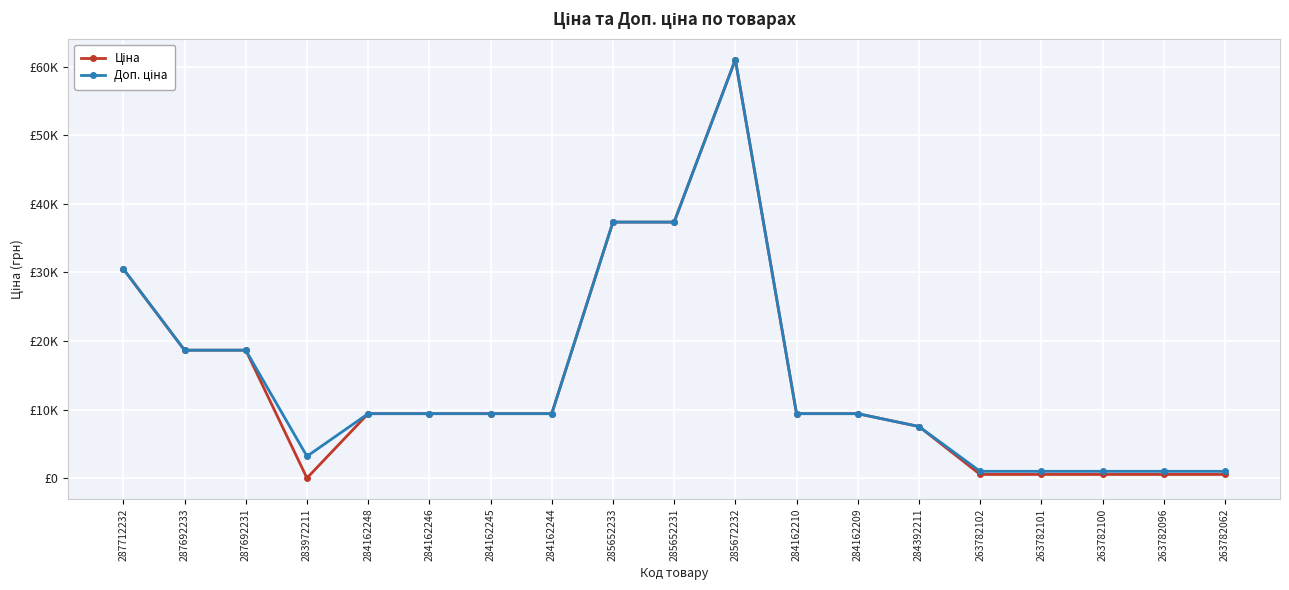

What is the spread (max minus min) of values at 263782101?

450.8